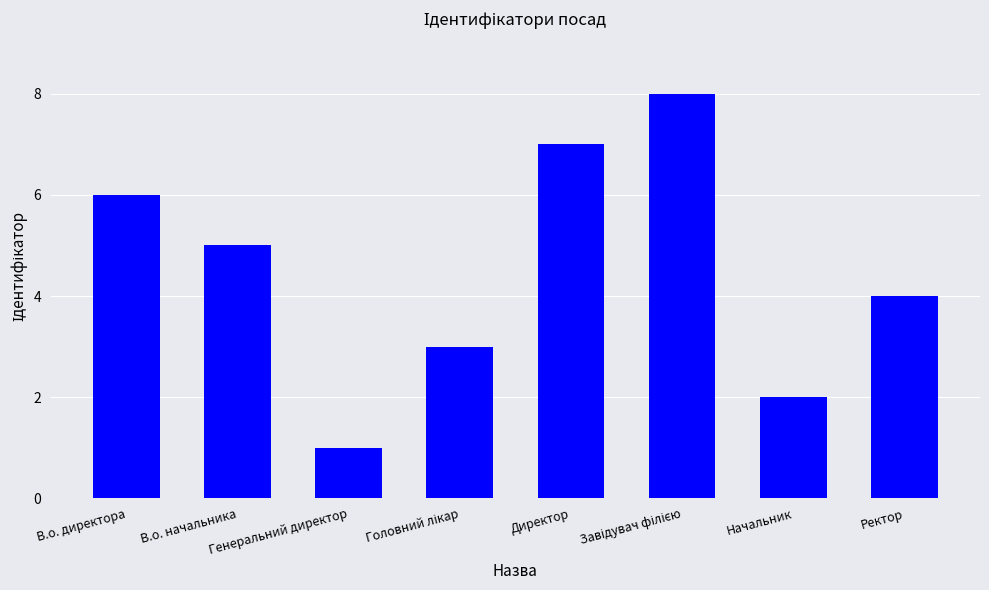

The value at Директор is 7. True or false?

True